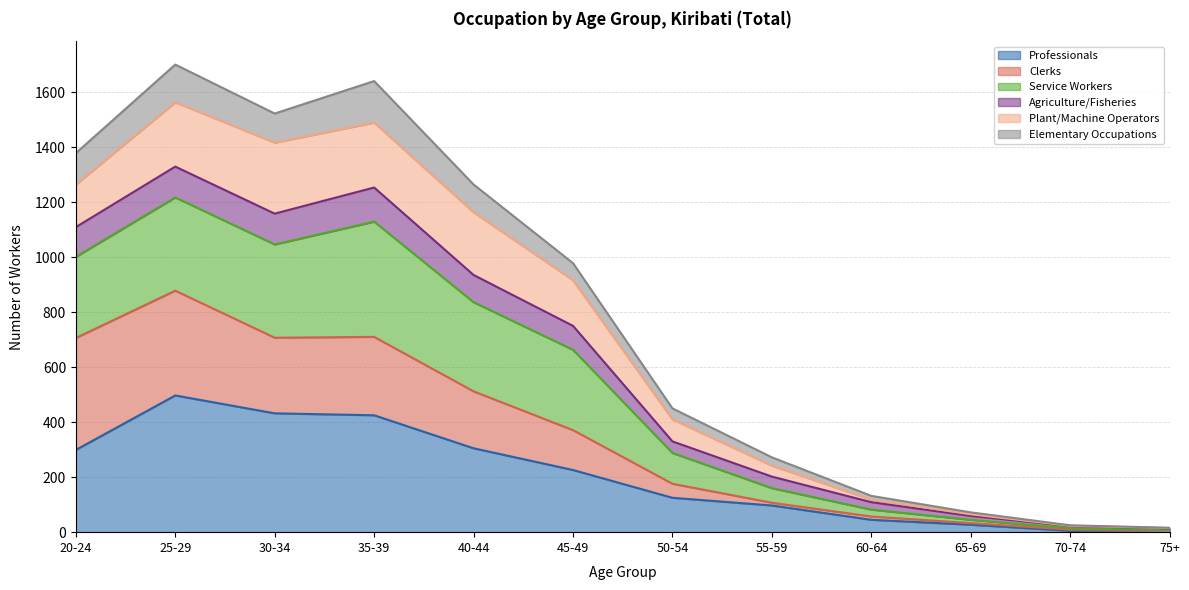

What is the maximum value for Professionals?

497